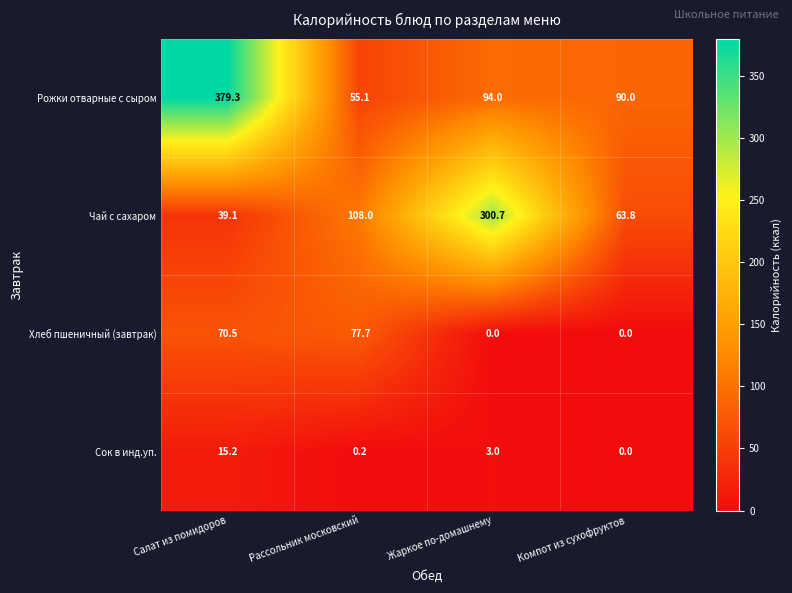

Where is Хлеб пшеничный (завтрак) nearest to the value 38?

Салат из помидоров